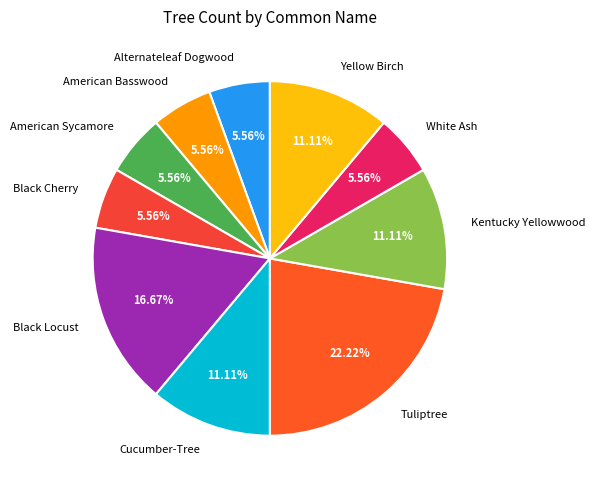

Is it true that Tuliptree is 22% of the pie?

True